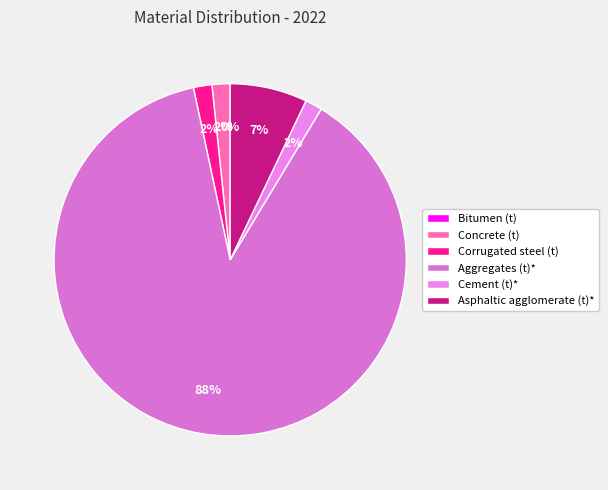

Between Bitumen (t) and Cement (t)*, which is larger?

Cement (t)*